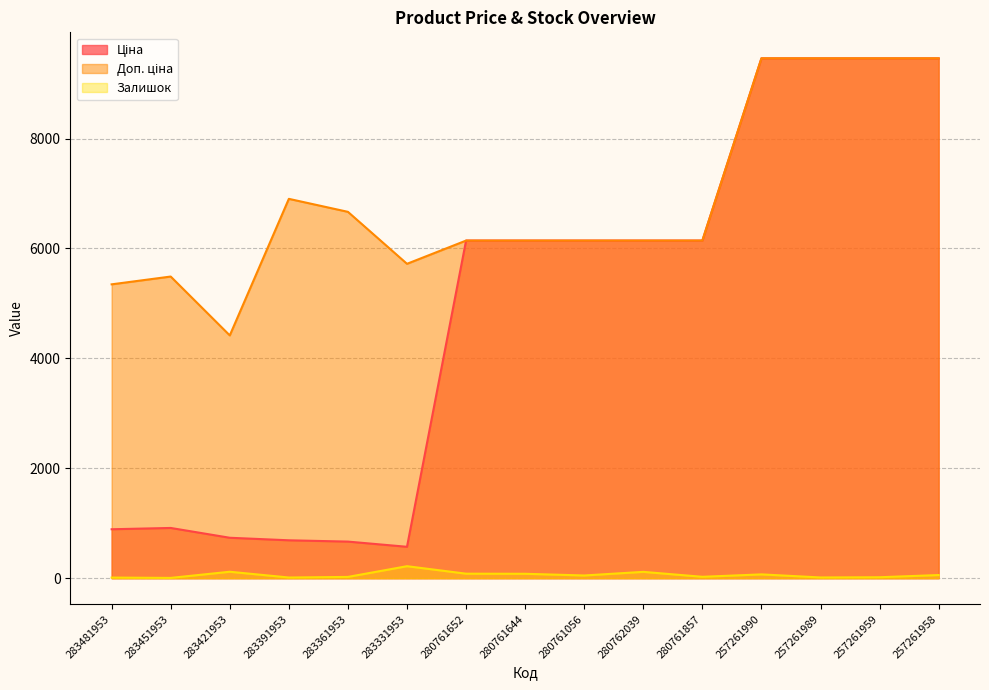

What is the difference between the maximum and minimum values in the Залишок series?

213.0